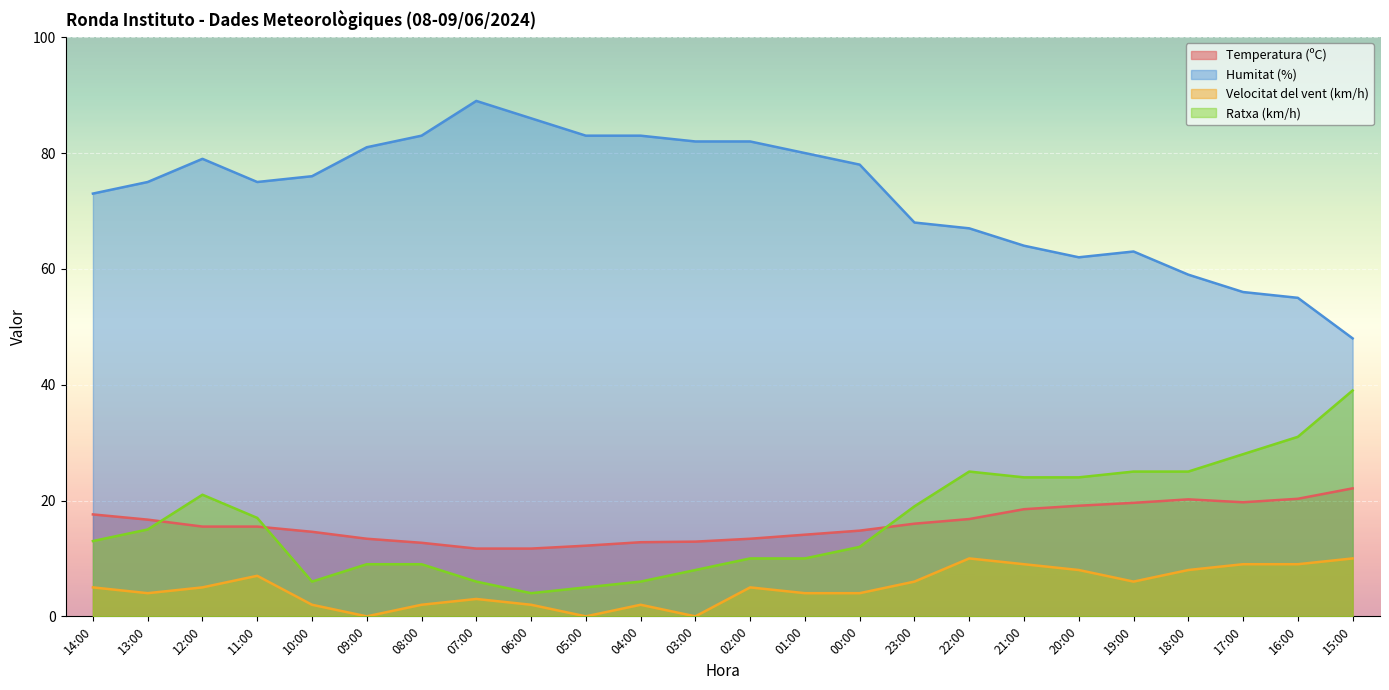

Which category has the highest value across all series?

07:00